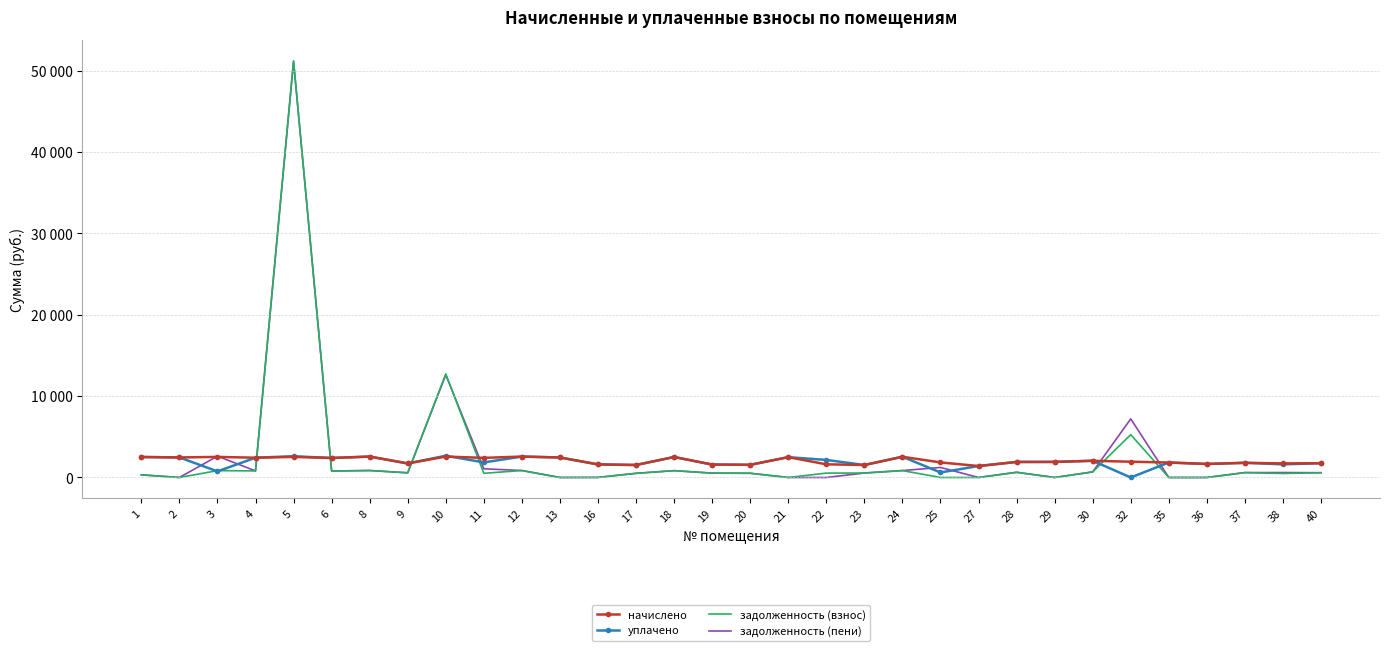

Is the value of задолженность (пени) at 6 greater than the value of начислено at 8?

No